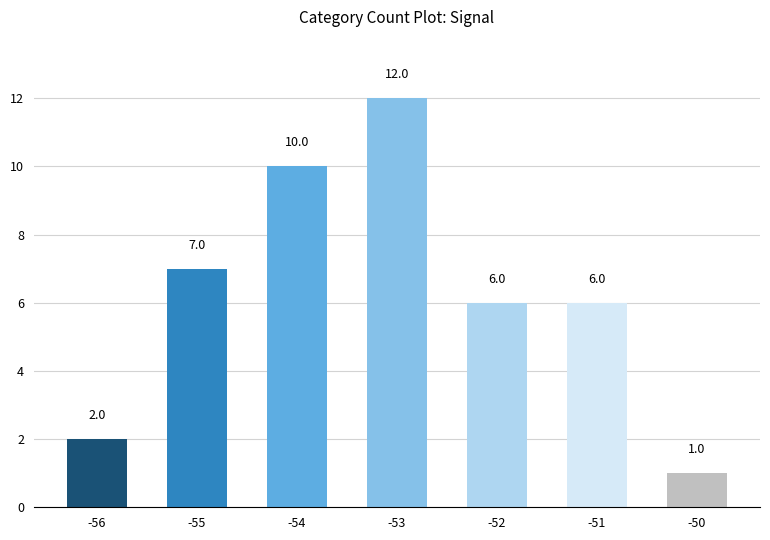

What is the greatest value displayed?

12